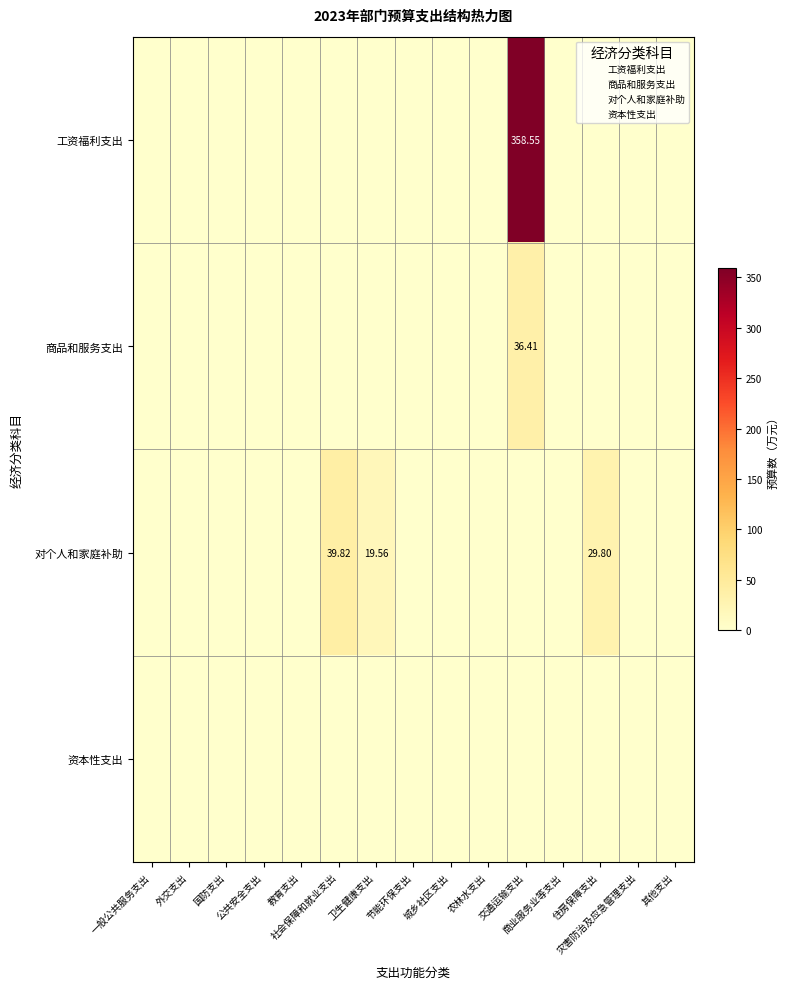

What is the difference between the maximum and minimum values in the 商品和服务支出 series?

36.4